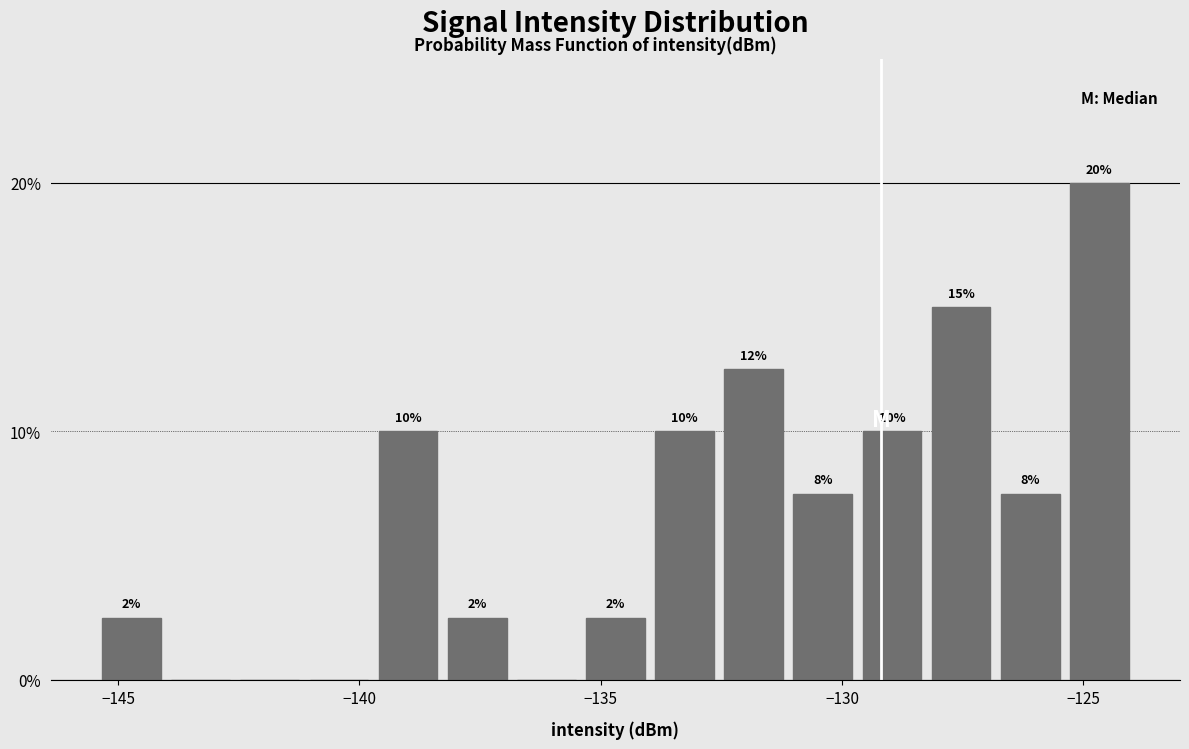

Read against the x-axis, roughly where is the centre of the tallest bar?

-124.5